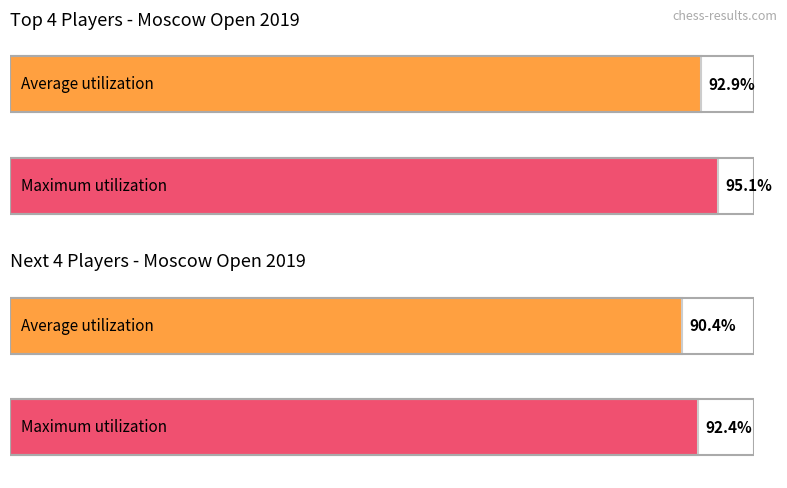

Is it true that Sjugirov Sanan equals 4751 at 1?

False